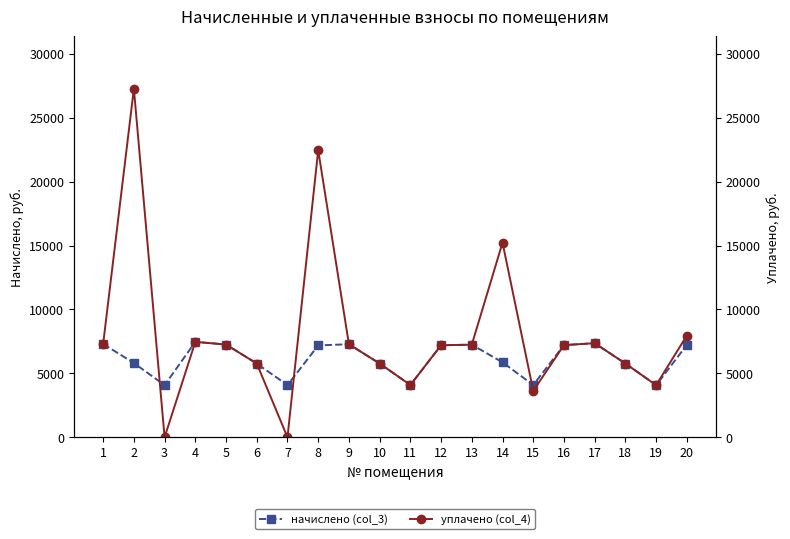

List the series in order of their overall mean, lowest first.

начислено (col_3), уплачено (col_4)